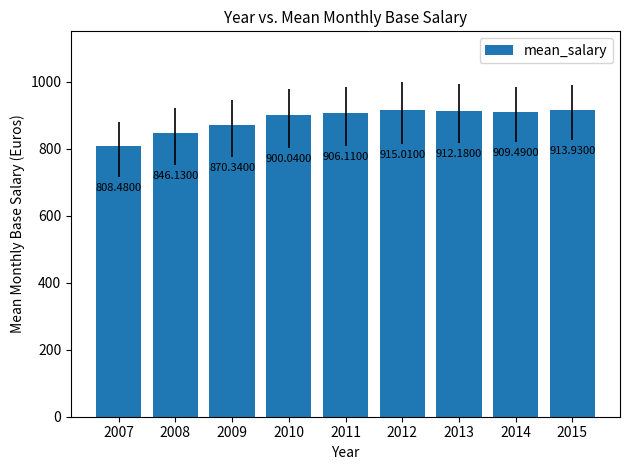

What is the value of the 2nd bar from the left?

846.1